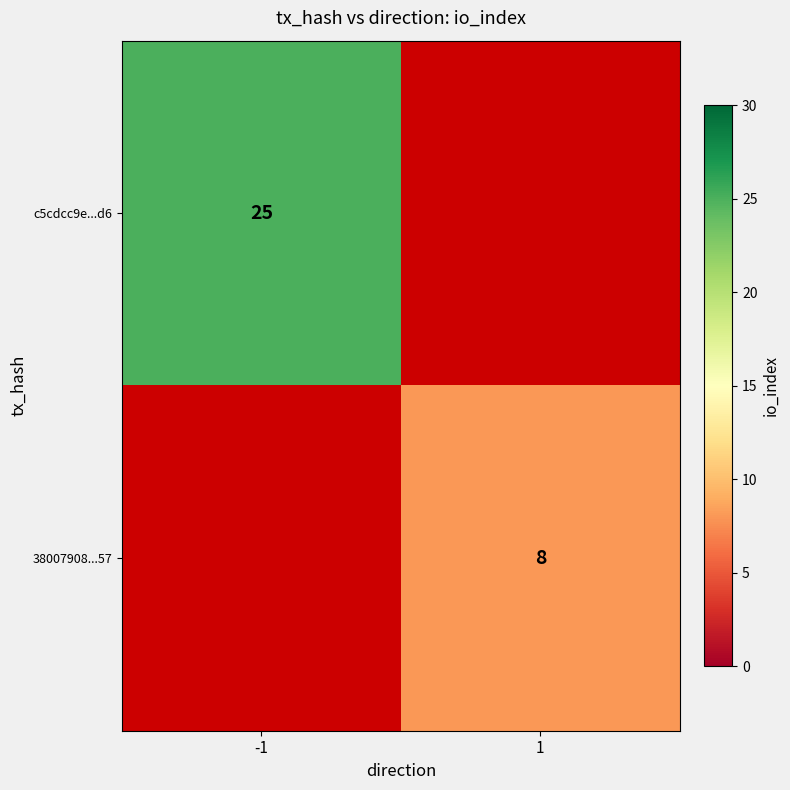

At which label is c5cdcc9e...d6 closest to 25?

-1